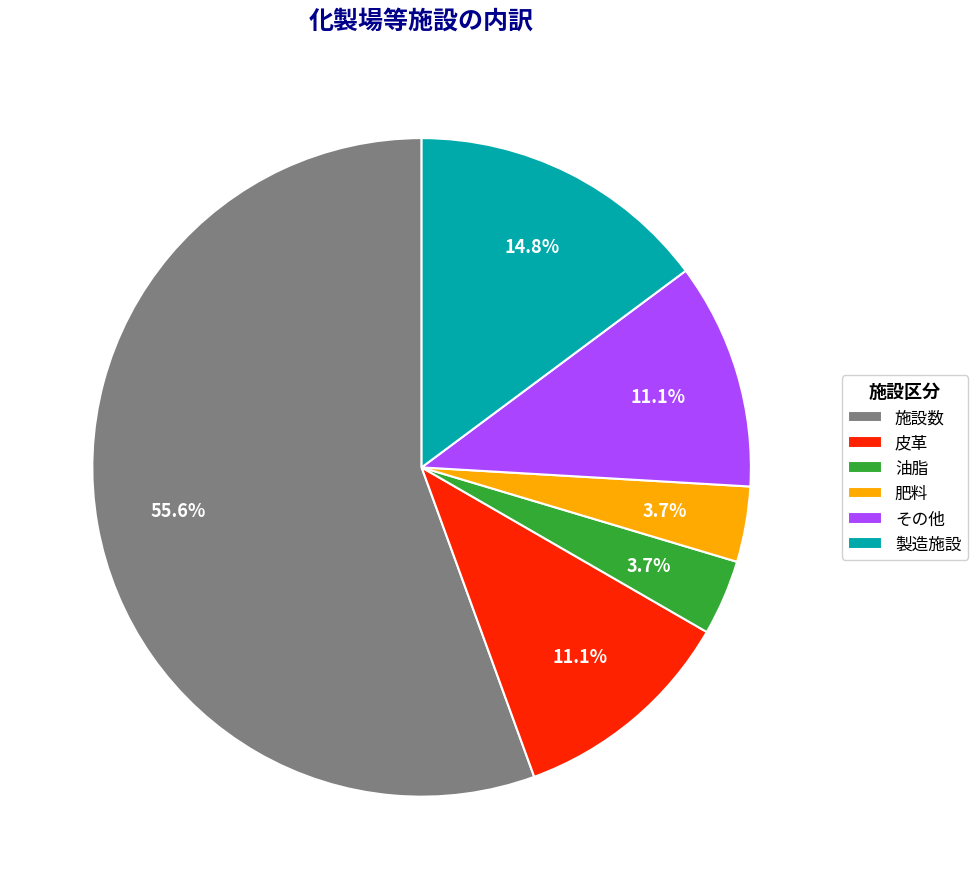

What is the largest slice in the pie chart?

施設数